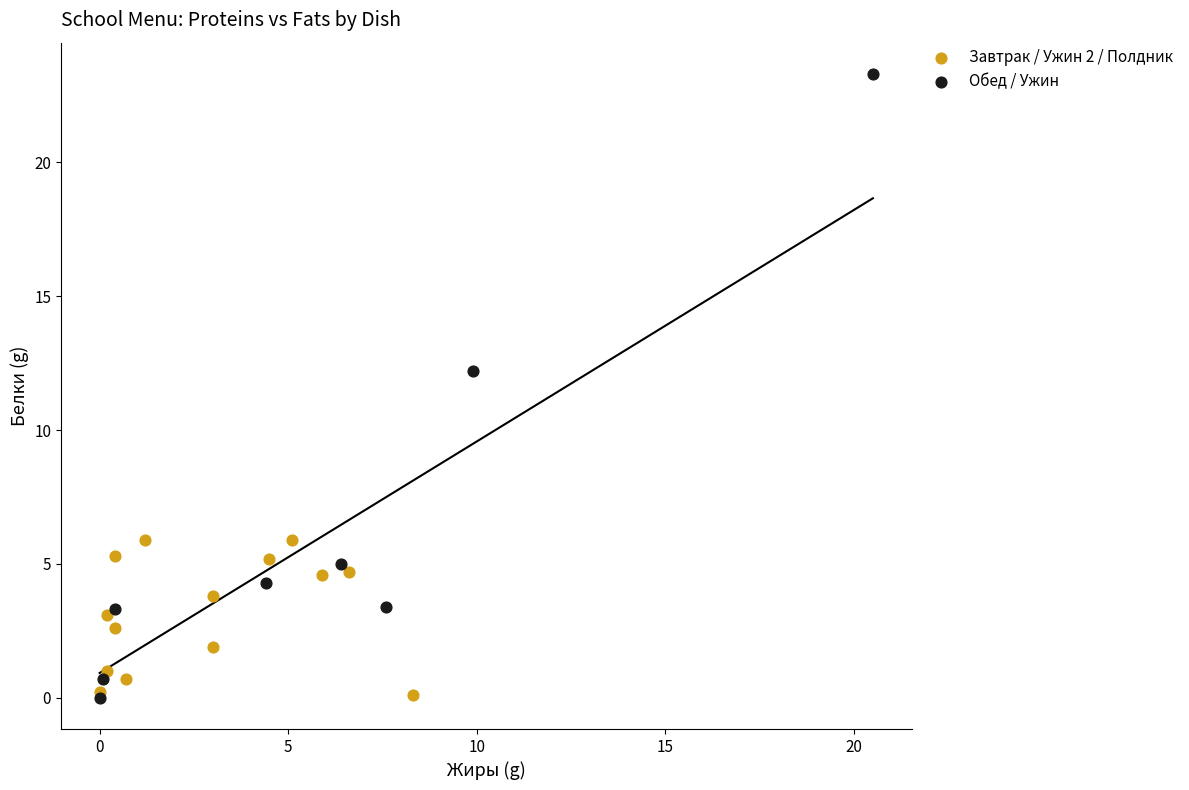

Which series reaches the maximum Y coordinate?

Обед / Ужин